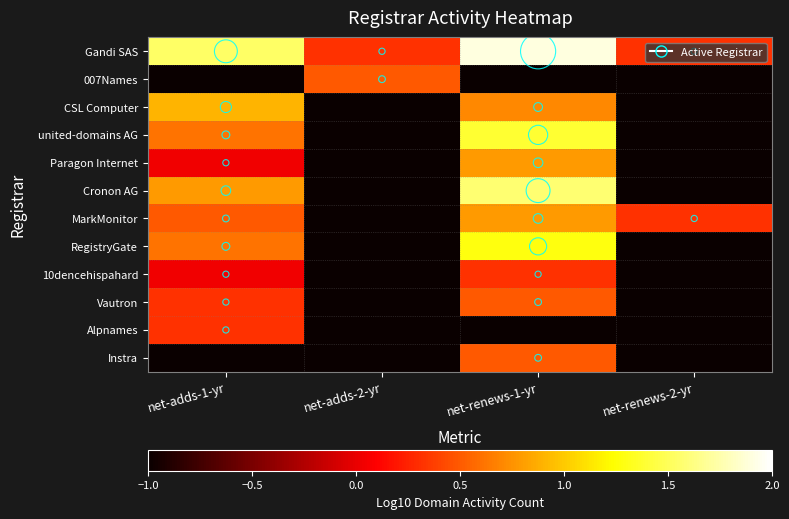

Which series has the largest total across all categories?

Gandi SAS